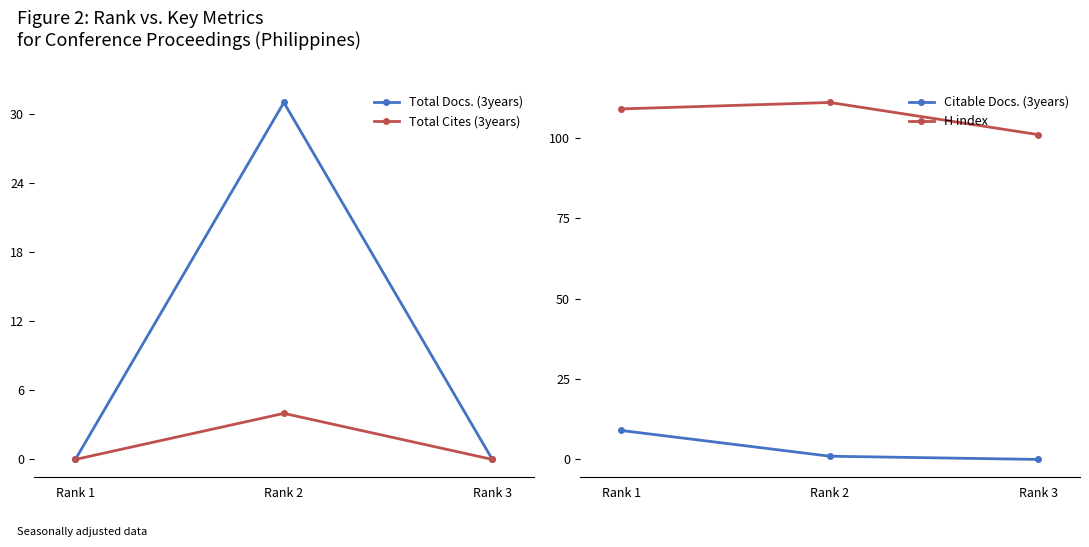

What is the sum of all Total Docs. (3years) values?

31